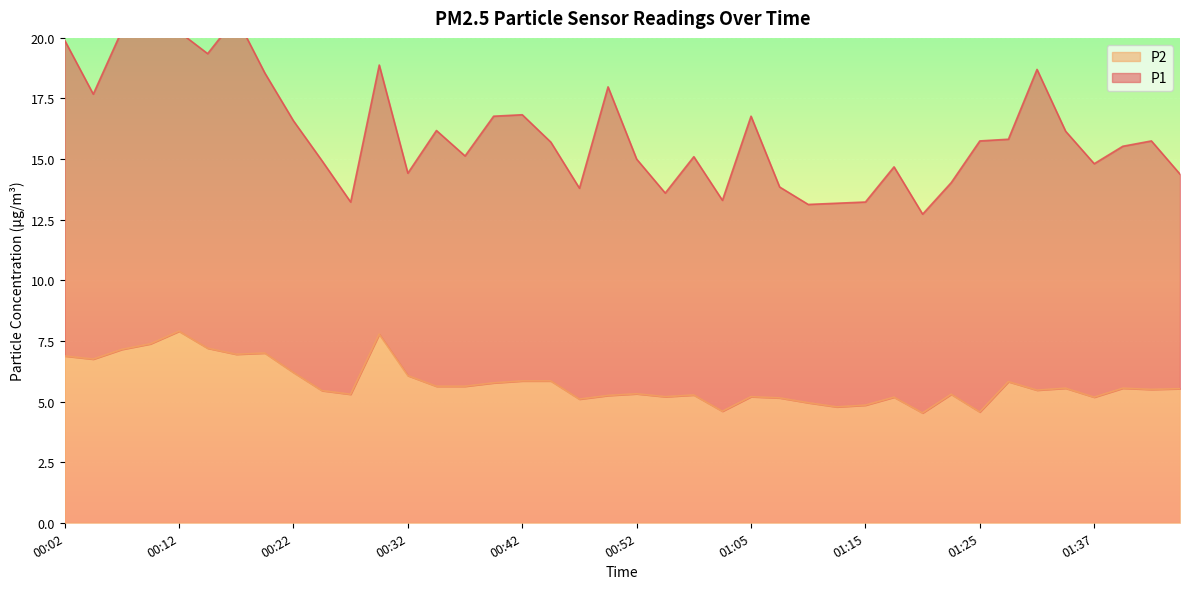

Which label corresponds to the smallest value in the chart?

01:20